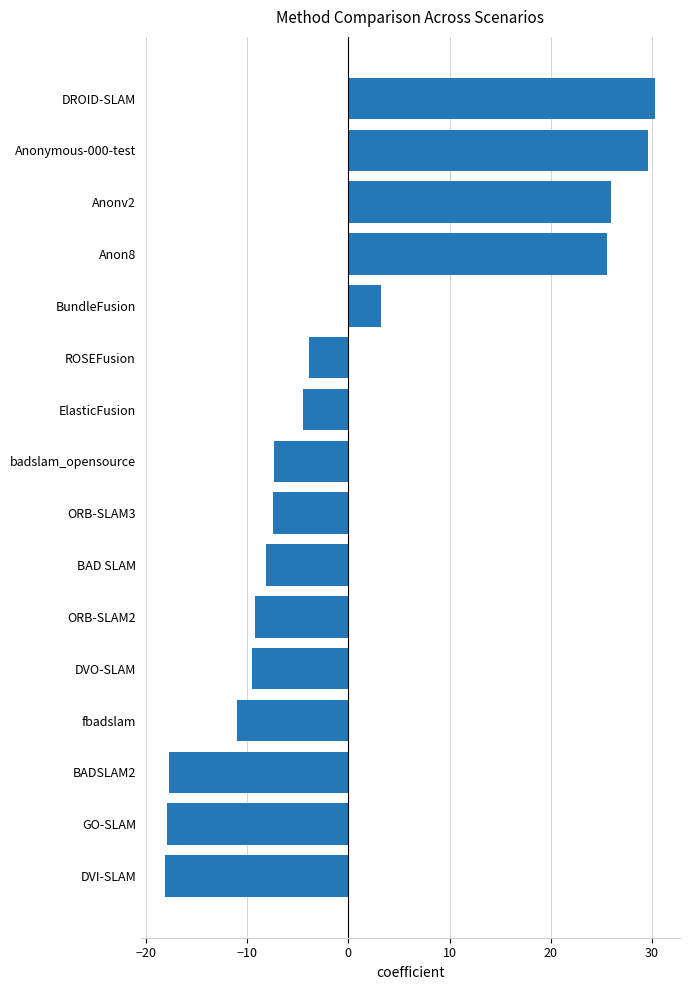

Count the number of values greater than -7.

7